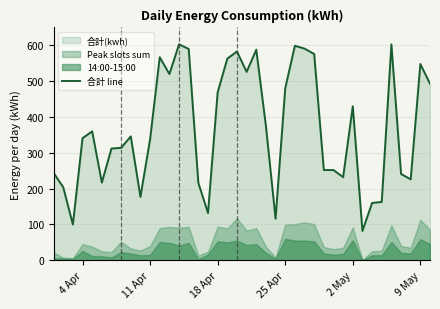

What is the minimum value for 合計 line?

82